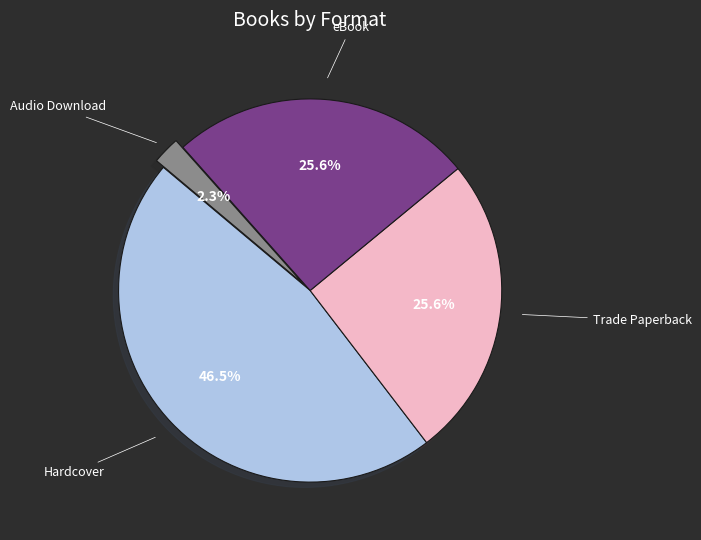

To the nearest percent, what is the difference between the Audio Download and Hardcover slice percentages?

44%